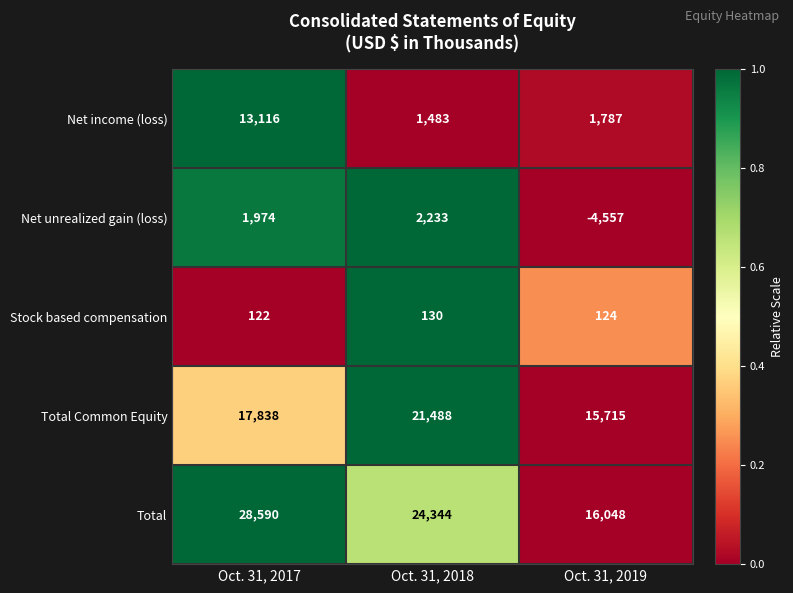

Which series has the largest range (max minus min)?

Total